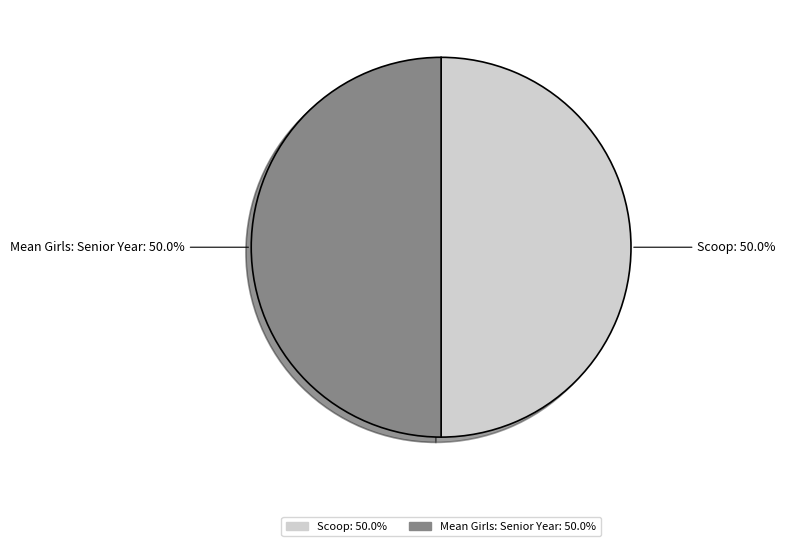

The Mean Girls: Senior Year slice represents 50% of the pie. True or false?

True